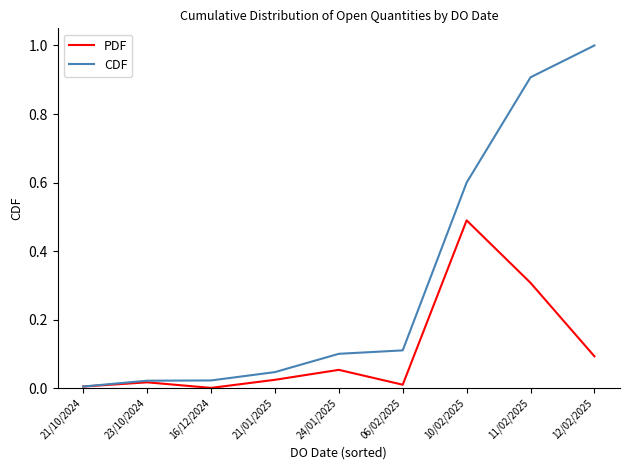

Which series has the widest spread of values?

CDF